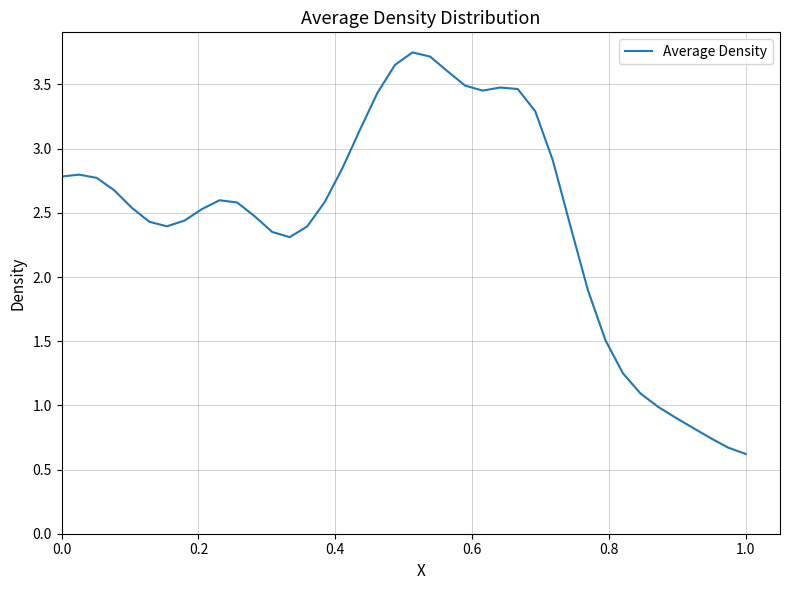

What is the smallest value displayed?

0.6